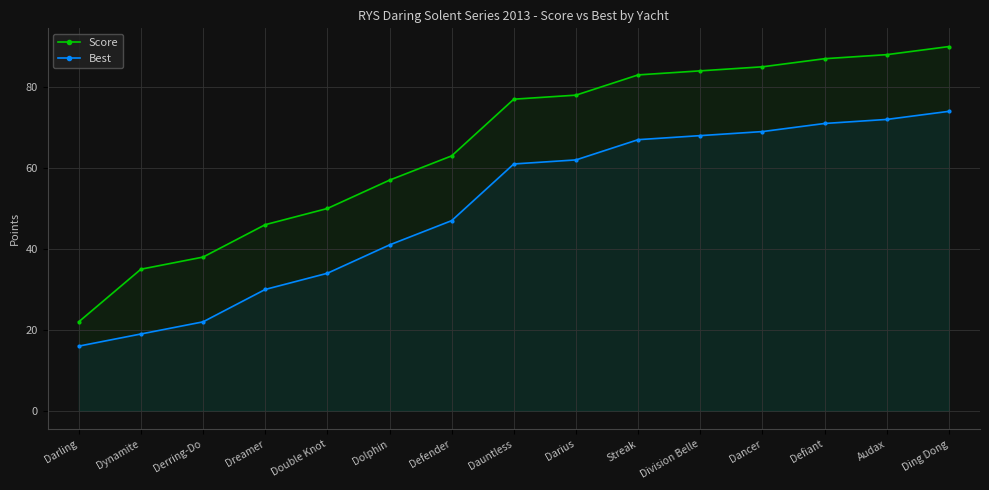

List the series in order of their overall mean, lowest first.

Best, Score